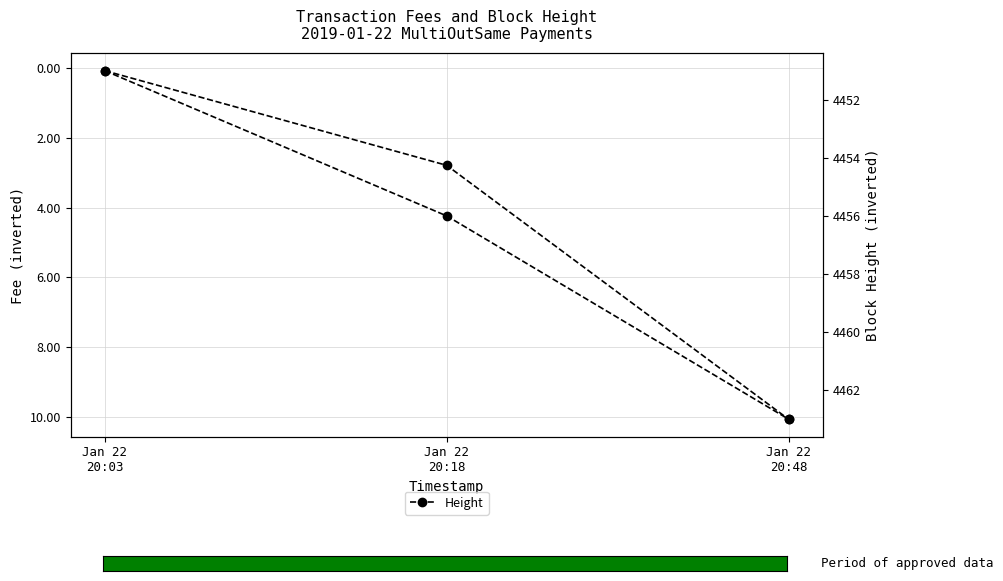

Does the chart have visible grid lines?

Yes